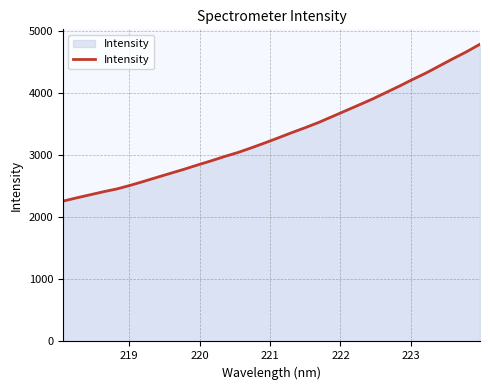

Does the chart have visible grid lines?

Yes